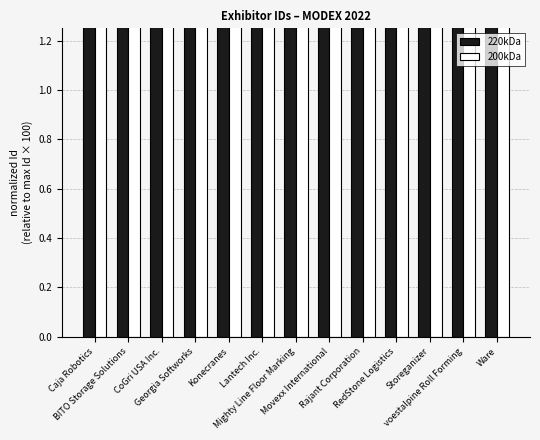

What is the label of the 1st bar from the left?

Caja Robotics